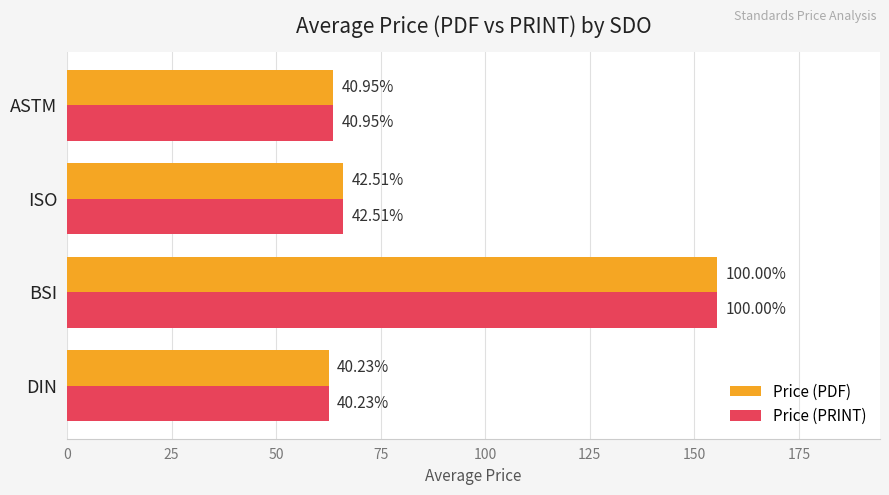

What are all the series names shown in the legend?

Price (PDF), Price (PRINT)